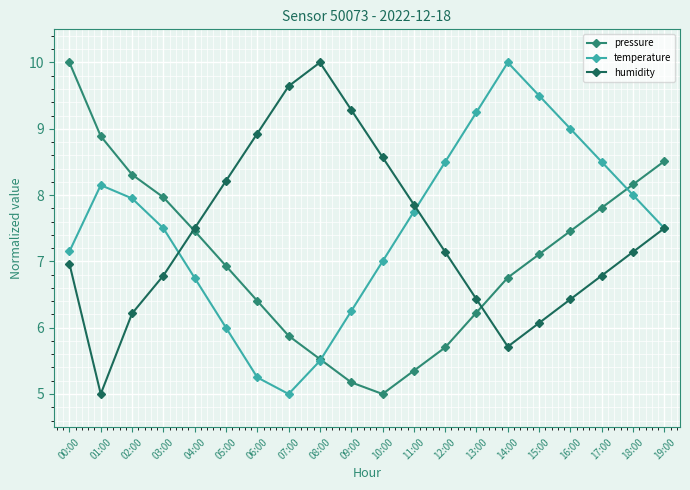

Which series ends up on top after the final intersection of temperature and pressure?

pressure